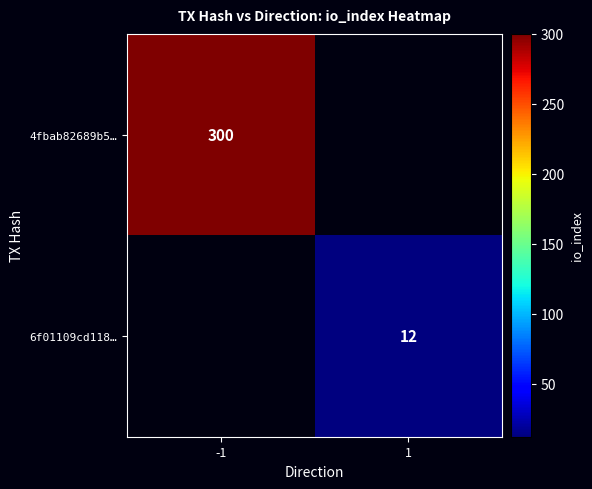

True or false: 6f01109cd118… has a value of 12 at 1.

True